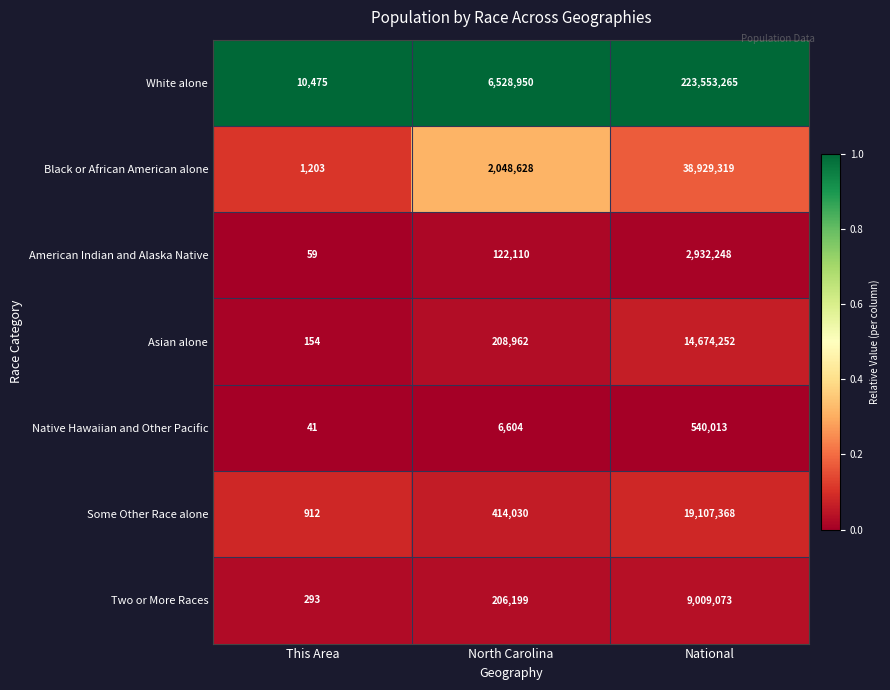

Reading right to left, list all the values displayed in this chart.

White alone: 223553265	6528950	10475
Black or African American alone: 38929319	2048628	1203
American Indian and Alaska Native: 2932248	122110	59
Asian alone: 14674252	208962	154
Native Hawaiian and Other Pacific: 540013	6604	41
Some Other Race alone: 19107368	414030	912
Two or More Races: 9009073	206199	293